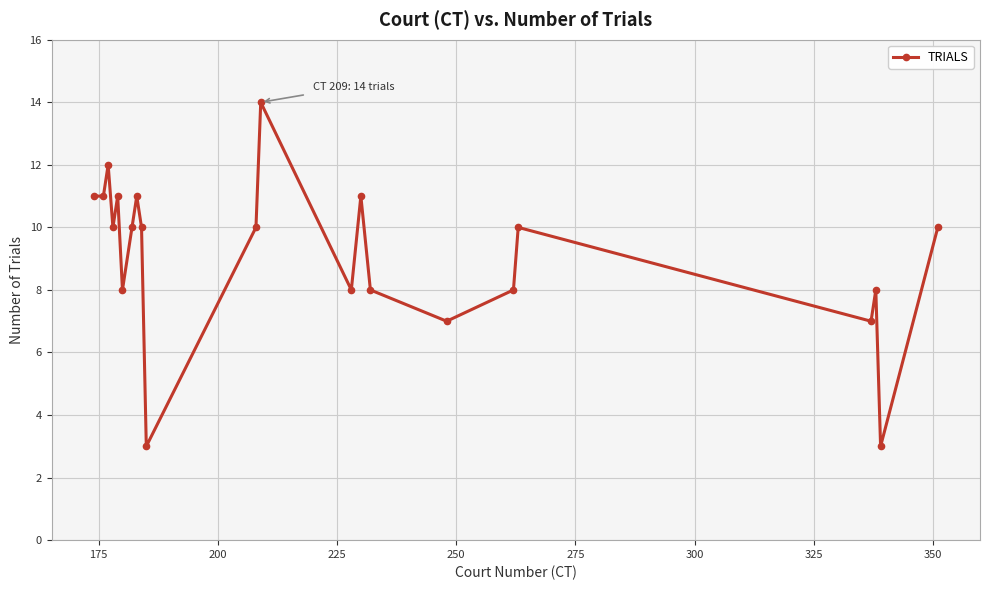

How many categories are shown in the chart?

22